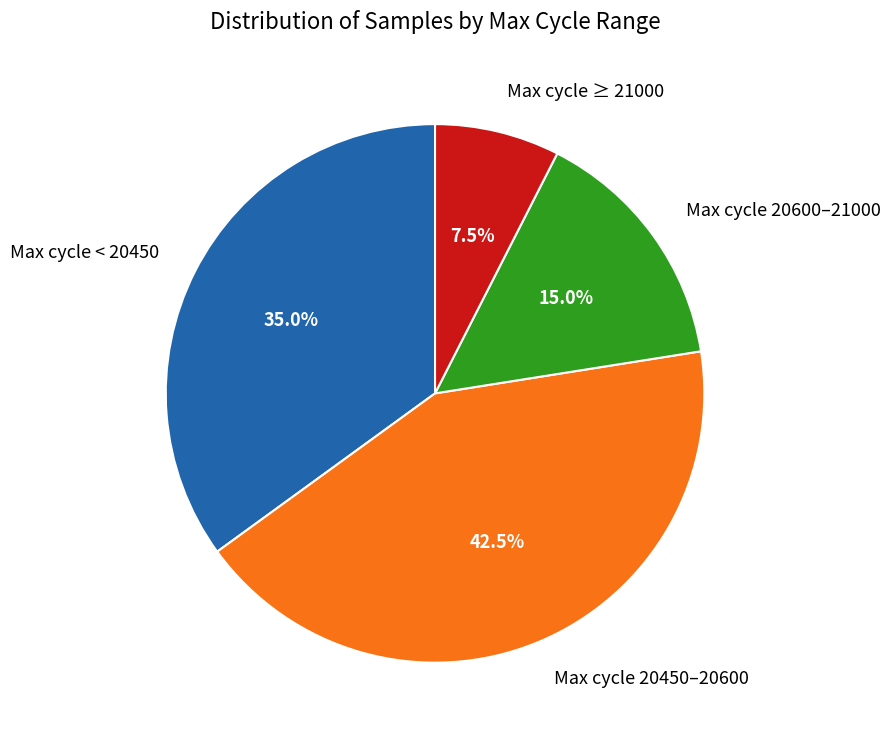

Is the sum of Max cycle 20450–20600 and Max cycle < 20450 greater than half?

Yes